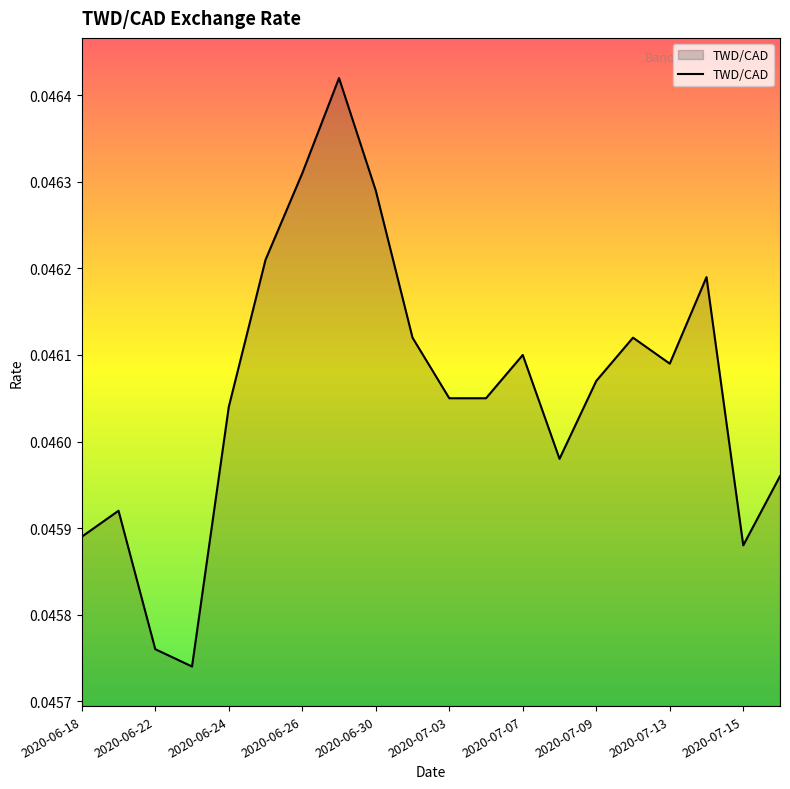

The chart shows a value of 0.1 at 2020-06-26. True or false?

False